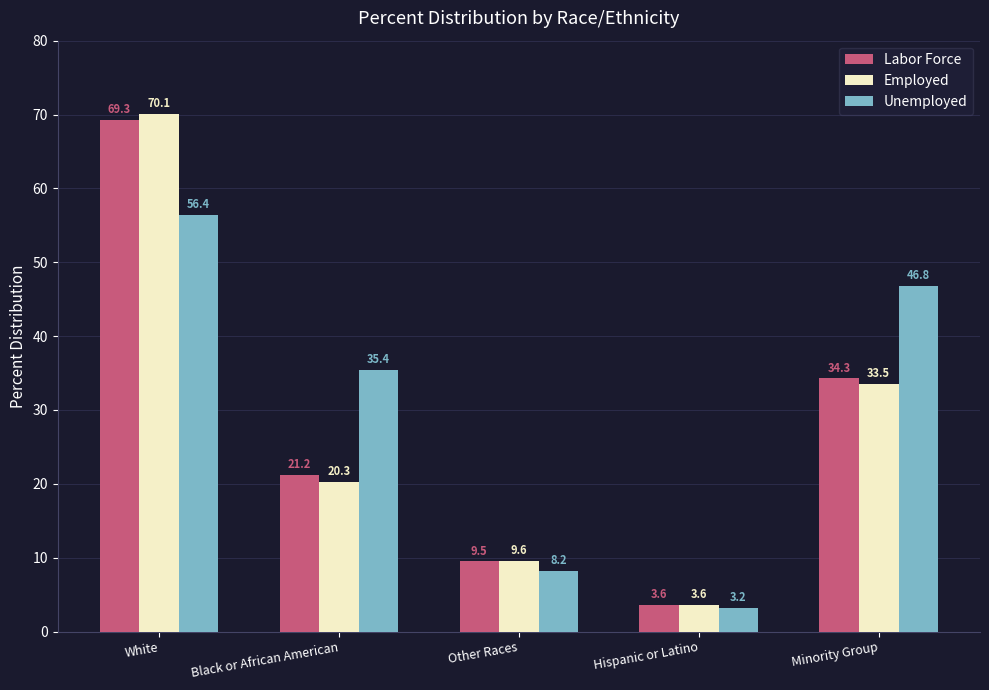

What is the label of the 3rd bar from the right?

Other Races